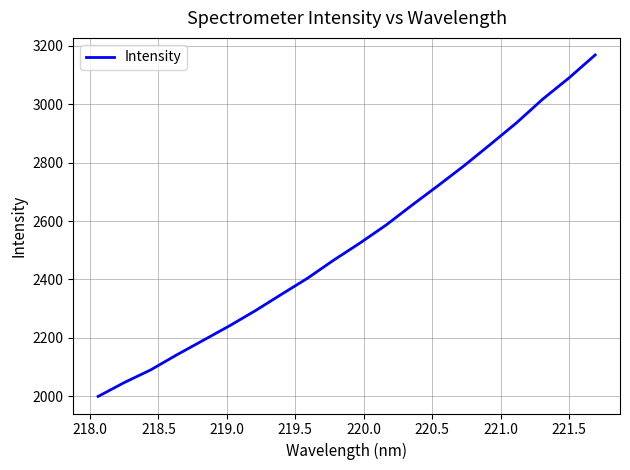

What is the difference between the maximum and minimum values?

1169.7